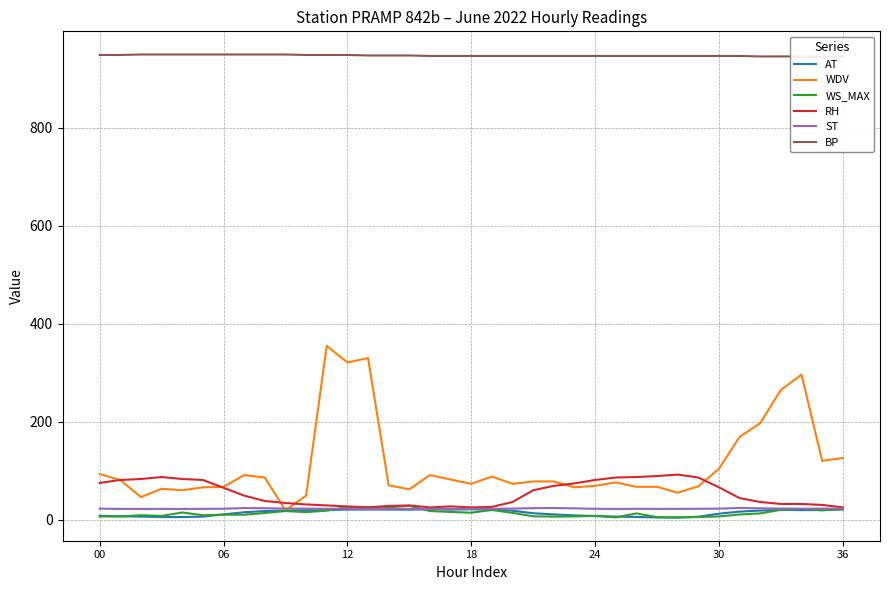

Which has a higher value, 8 or 25?

8